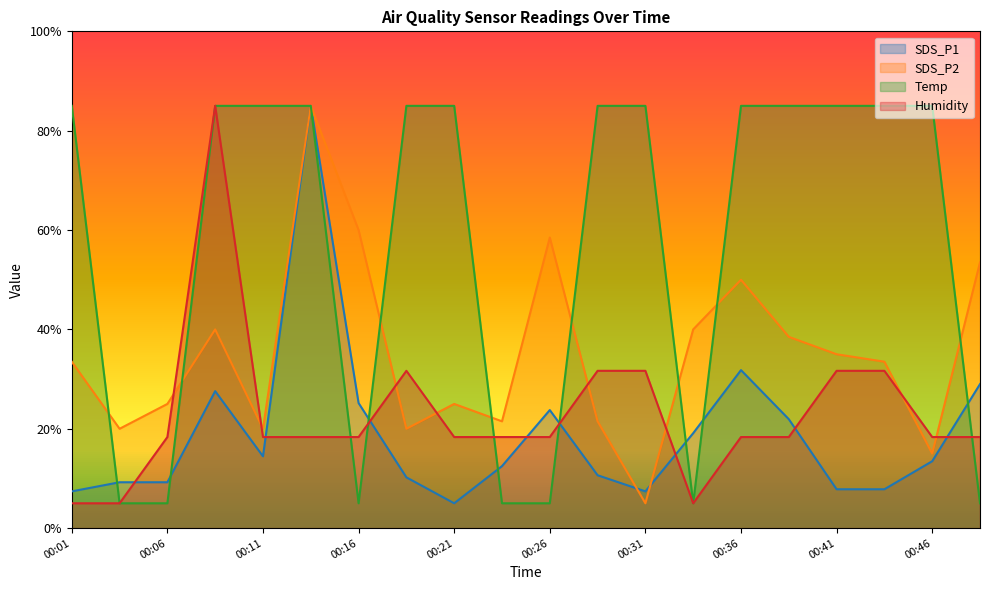

True or false: Humidity has more than 0 interior local peaks.

True